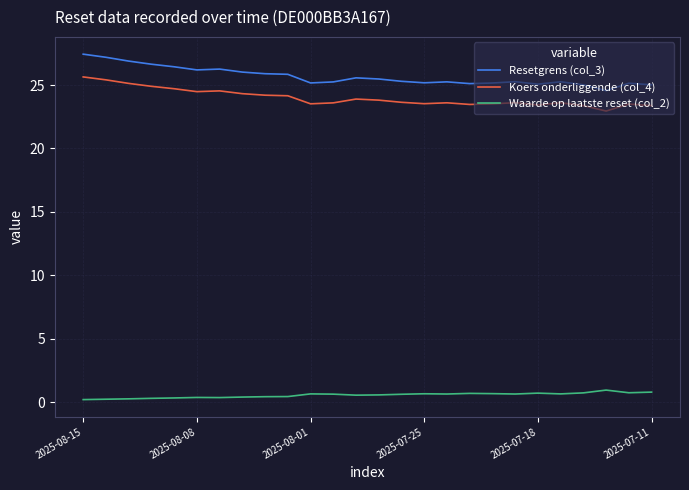

What is the difference between the maximum and minimum values in the Koers onderliggende (col_4) series?

2.7